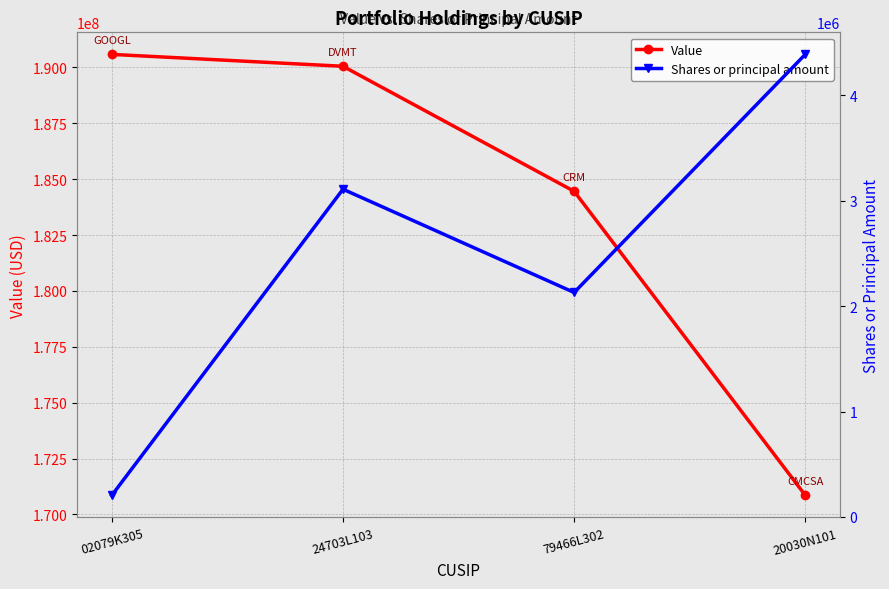

At 02079K305, list the series in order from smallest to largest.

Shares or principal amount, Value